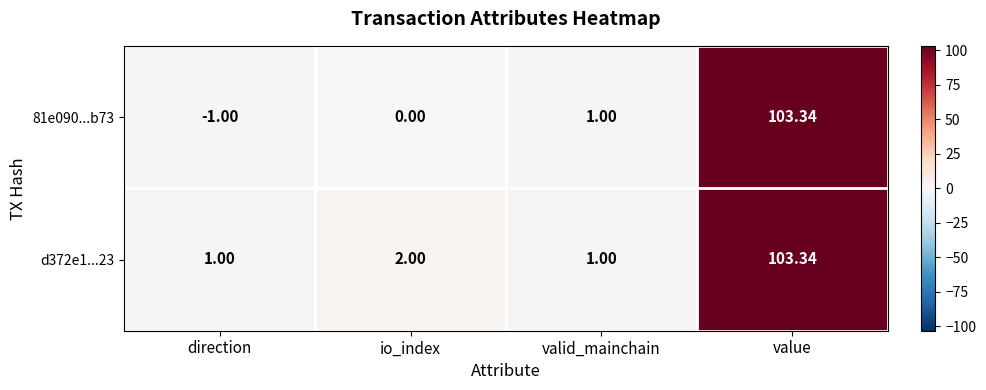

How many series are shown in this chart?

2